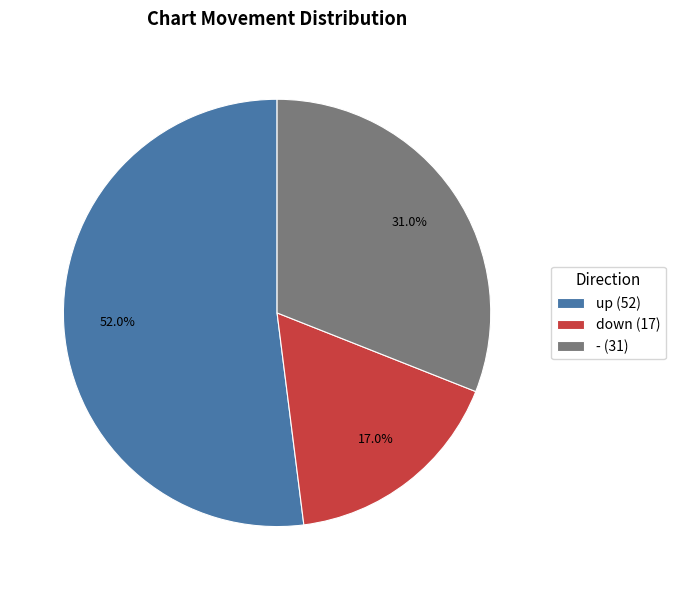

To the nearest percent, what is the difference between the down and - slice percentages?

14%